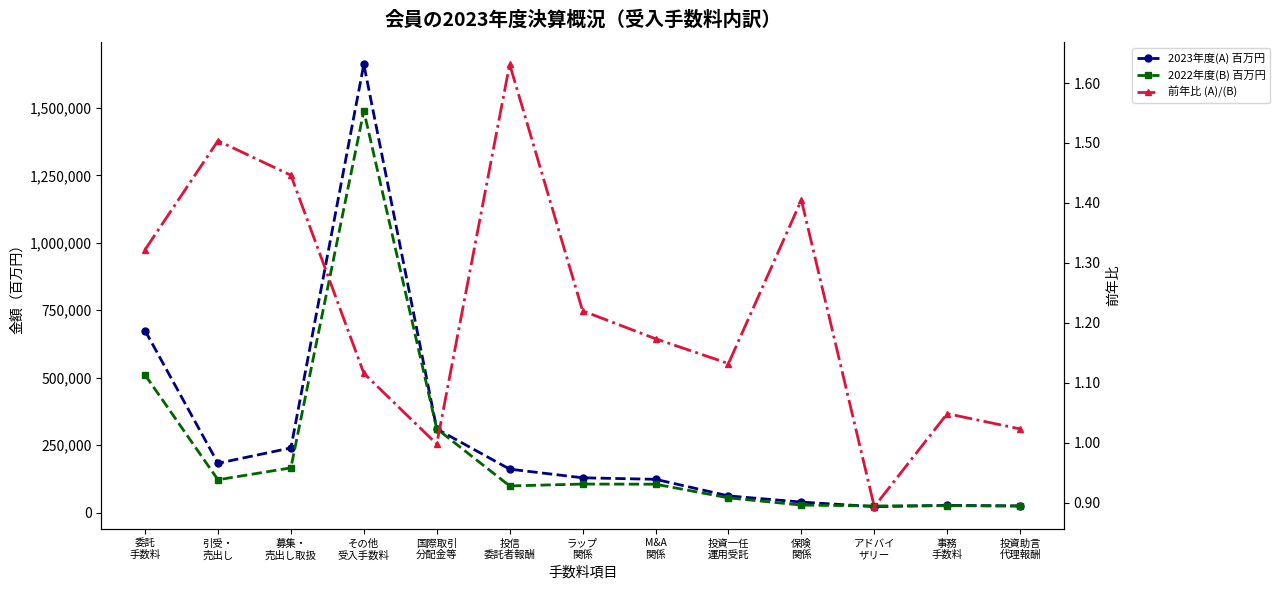

Which series has the largest total across all categories?

2023年度(A) 百万円